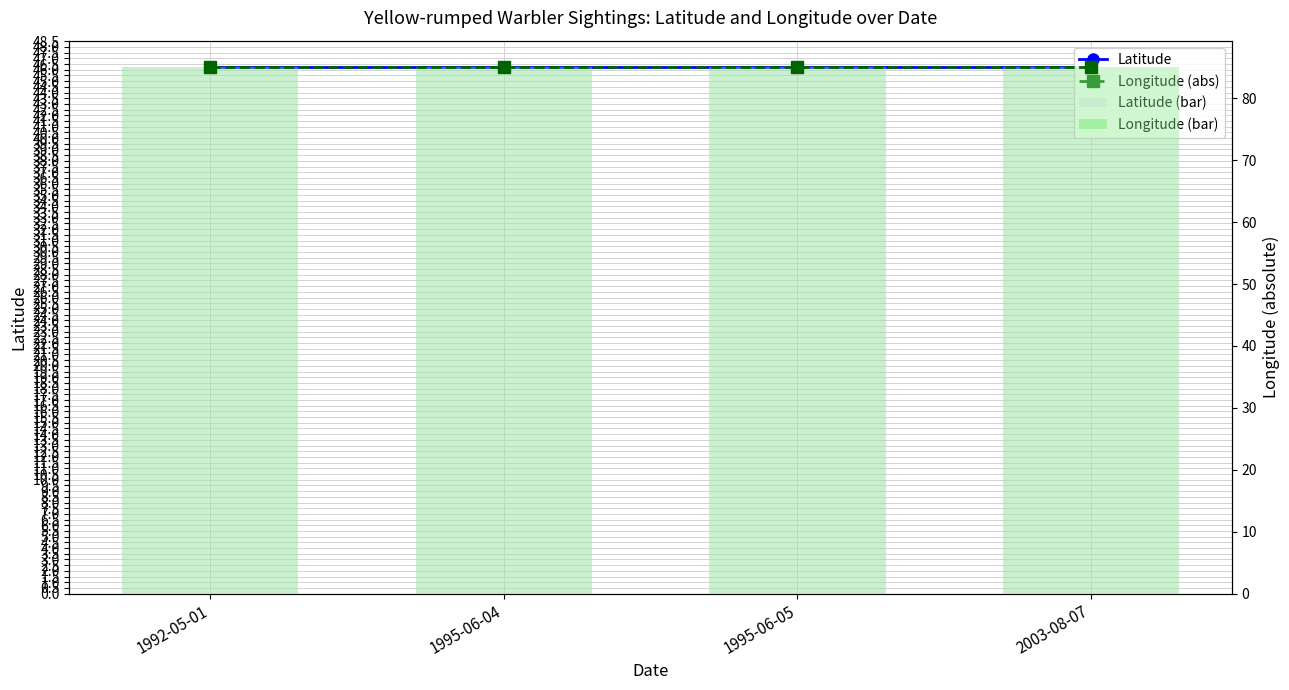

Is it true that Longitude (abs) equals 142.9 at 1992-05-01?

False